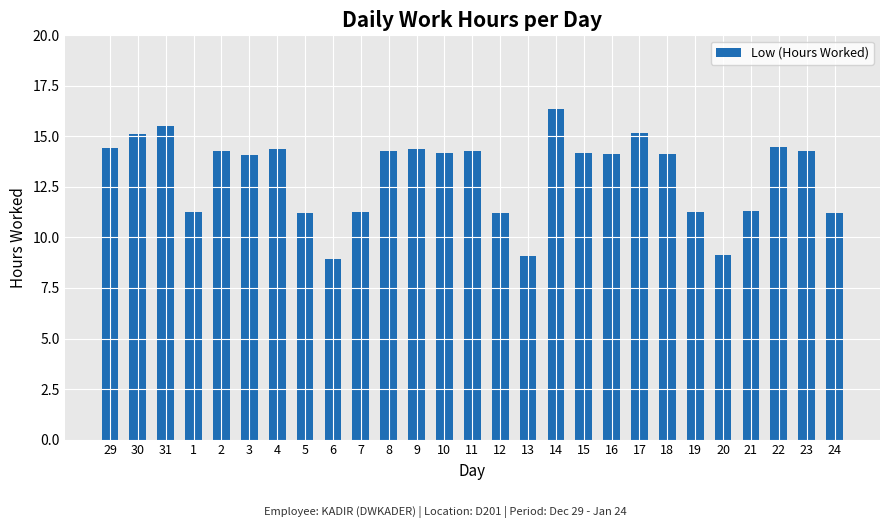

Does the chart contain any negative values?

No